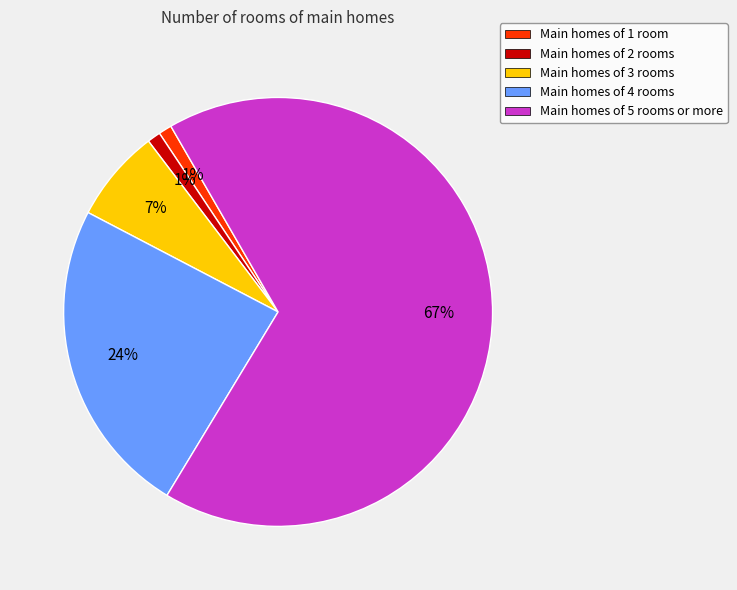

Which slice is the largest?

Main homes of 5 rooms or more